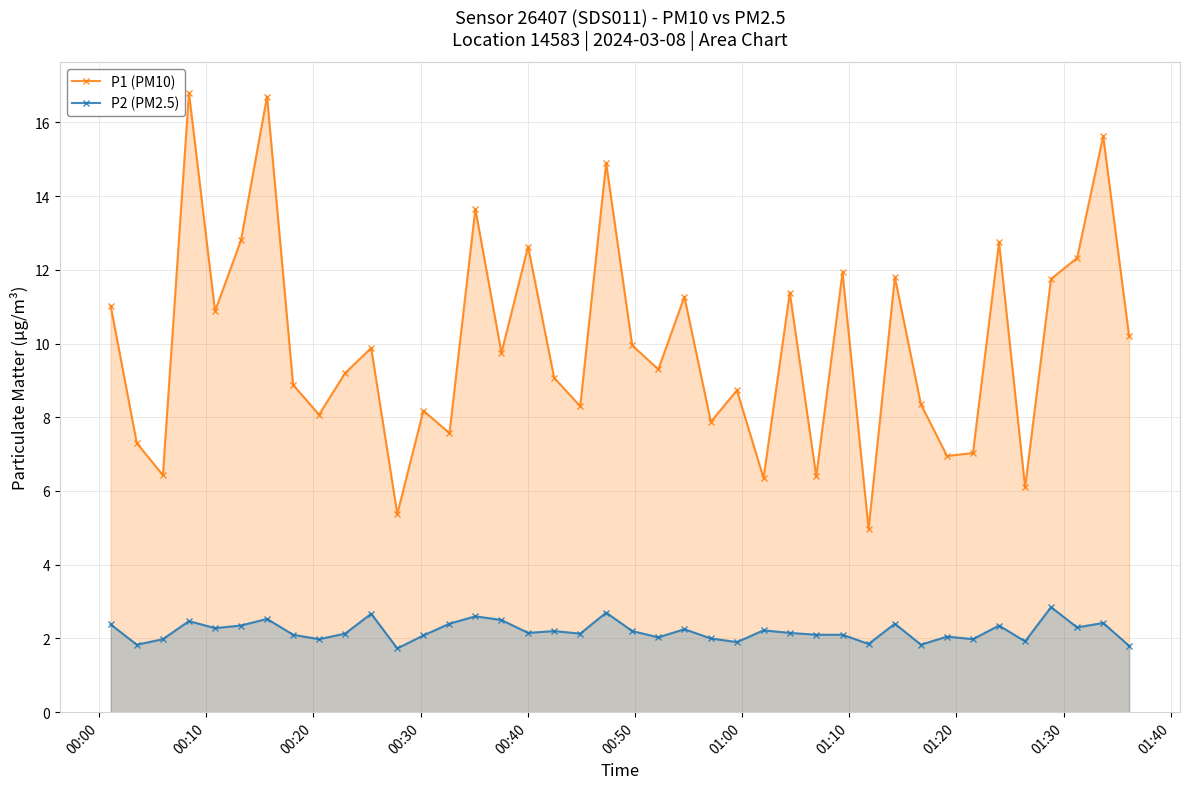

What is the sum of all P1 (PM10) values?

398.4